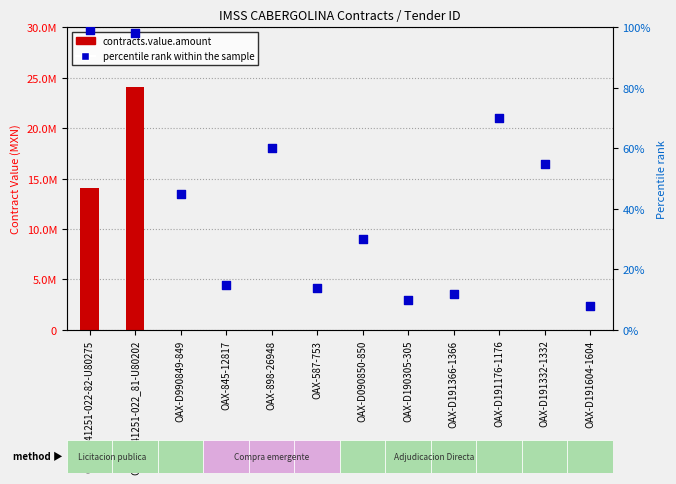

What is the total value across all series at OC-00641251-022_81-U80202?

24040315.4